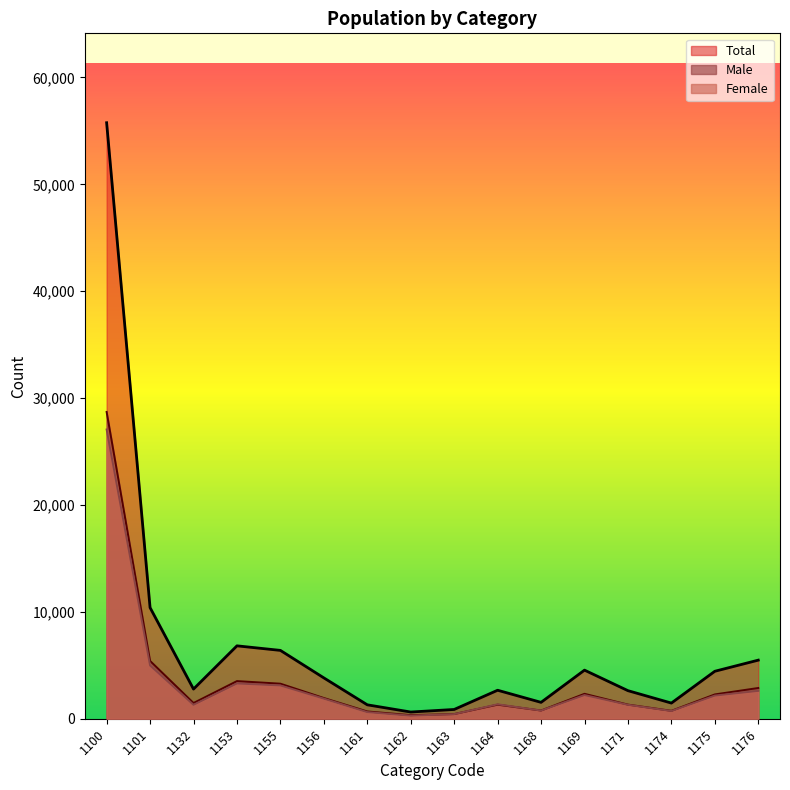

What is the value of the Male point at the 11th from the left?

768